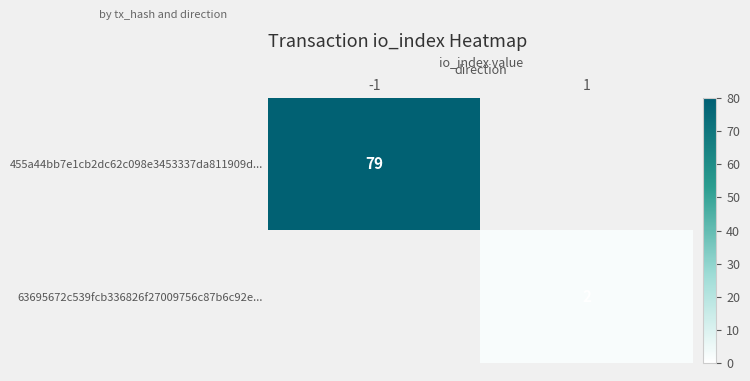

Is the value of 455a44bb7e1cb2dc62c098e3453337da811909d... at -1 greater than the value of 63695672c539fcb336826f27009756c87b6c92e... at 1?

Yes